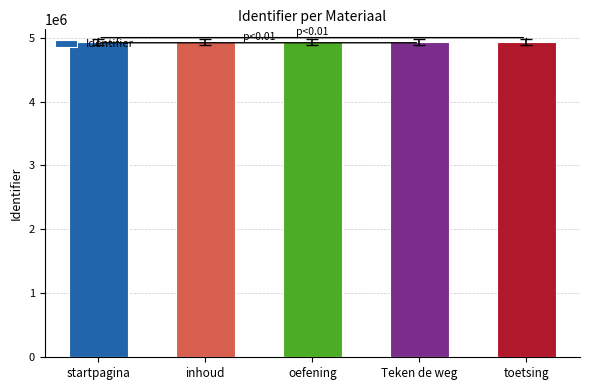

What is the greatest value displayed?

4929220